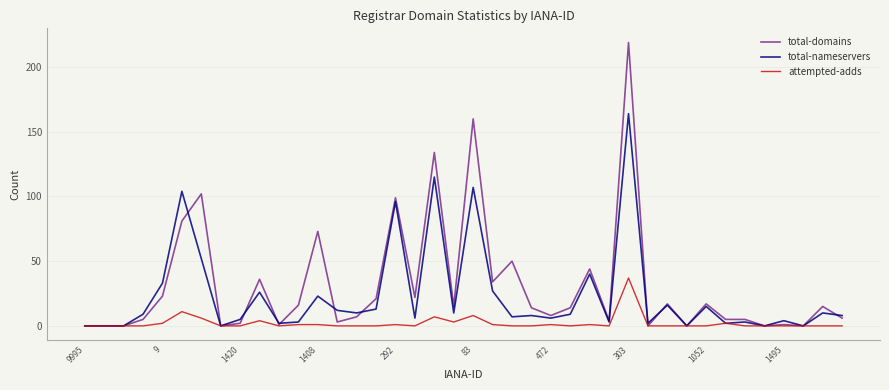

List the series in order of their overall mean, highest first.

total-domains, total-nameservers, attempted-adds